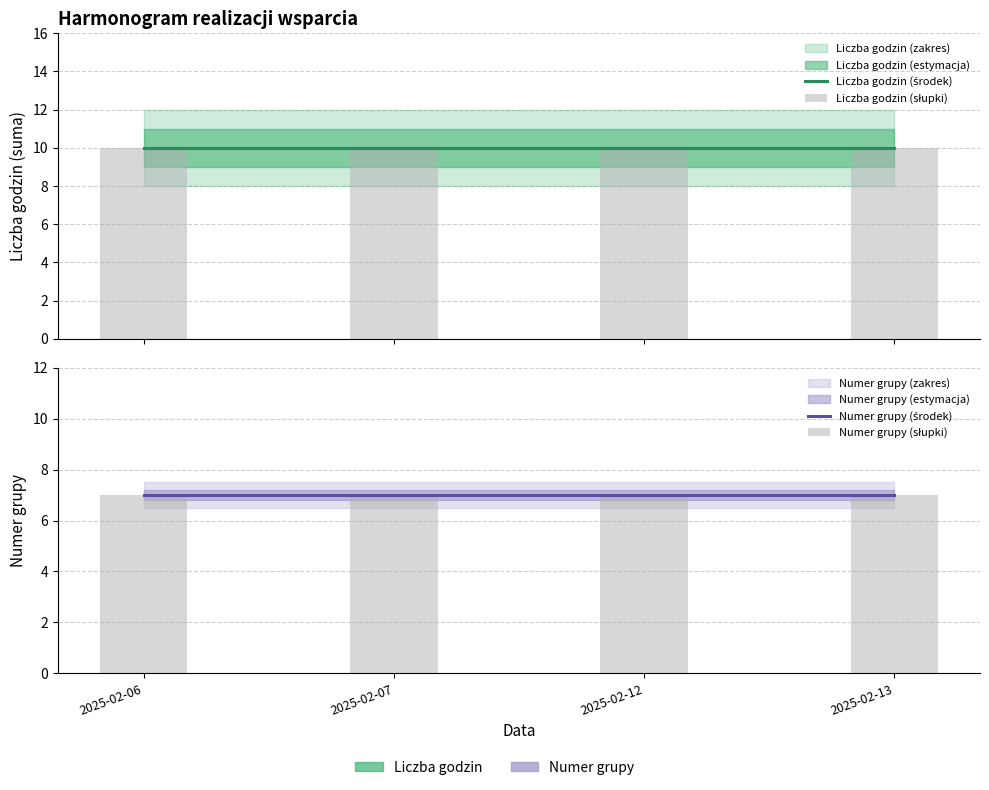

What is the maximum value shown in the chart?

10